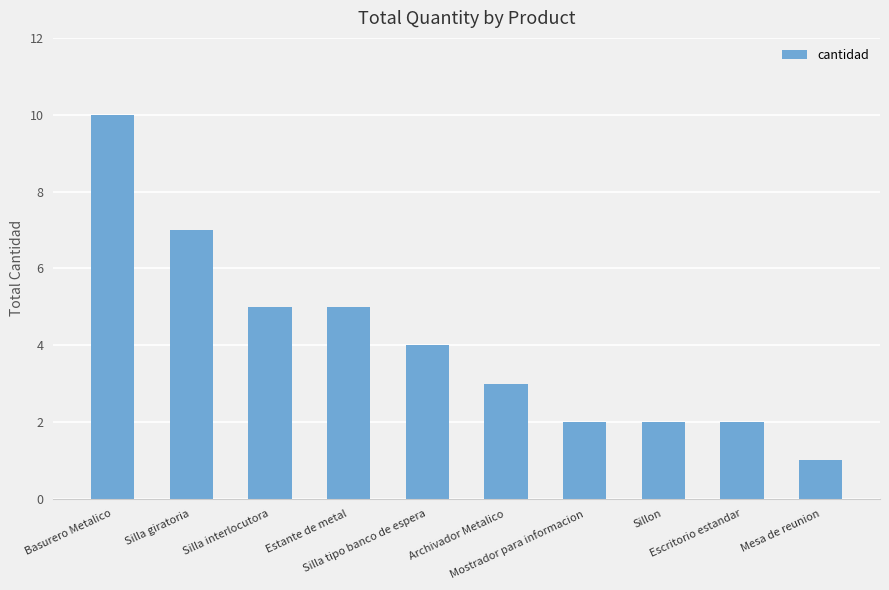

Approximately how many times larger is the value at Silla interlocutora compared to Mesa de reunion?

5.0